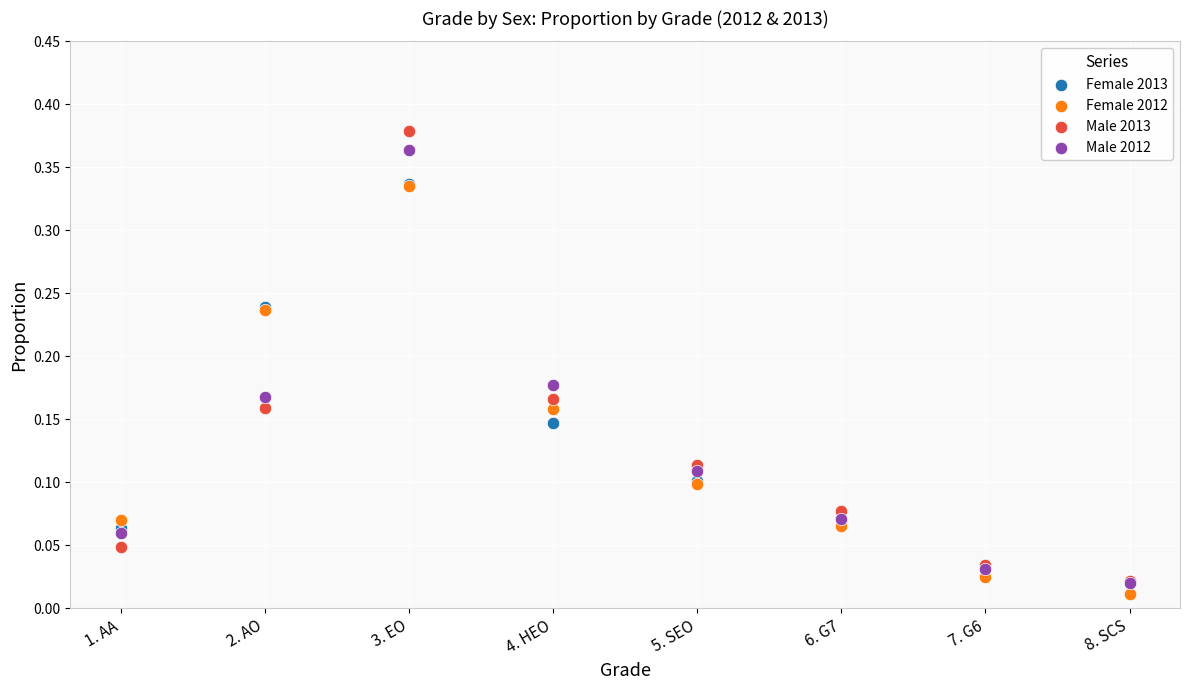

Which series has the largest Y range (max minus min)?

Male 2013